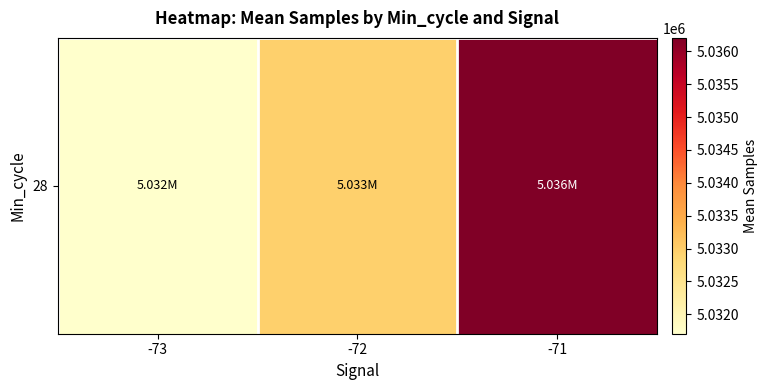

What is the average value?

5033622.6